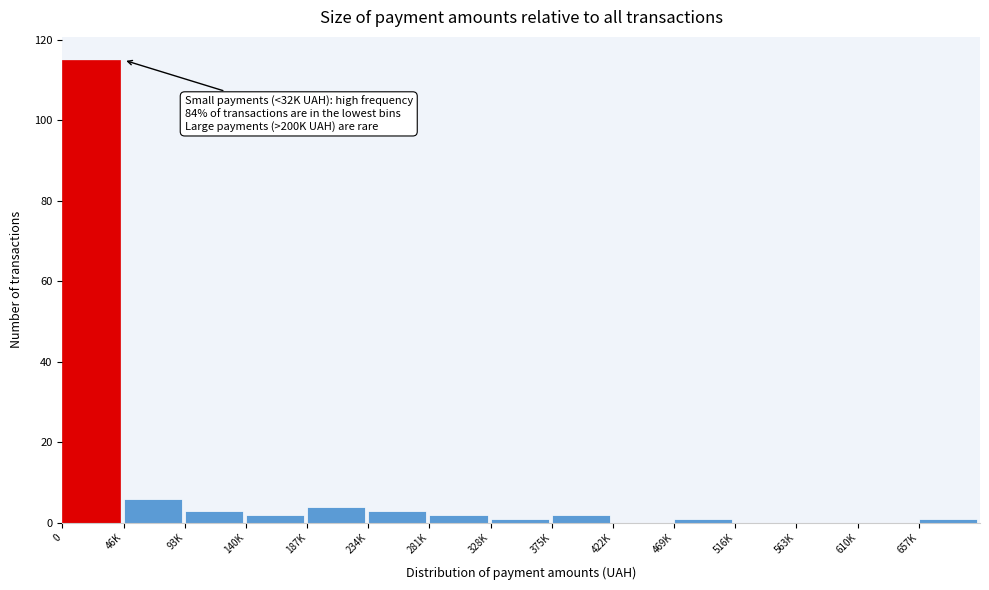

Reading left to right, list all the values displayed in this chart.

0=115	46K=6	93K=3	140K=2	187K=4	234K=3	281K=2	328K=1	375K=2	422K=0	469K=1	516K=0	563K=0	610K=0	657K=1